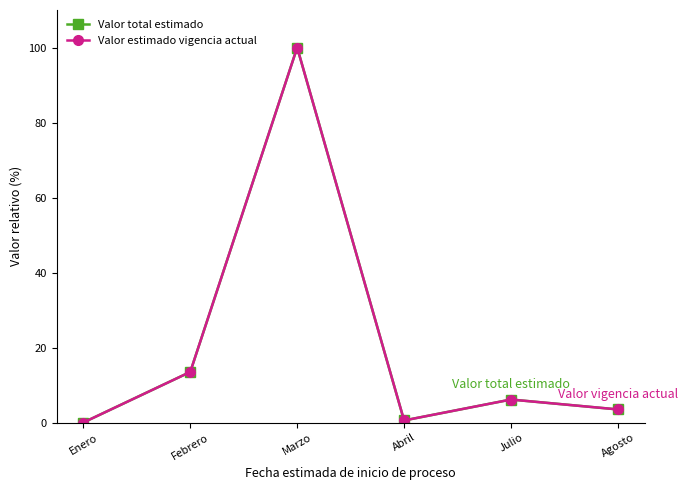

The value of Valor estimado vigencia actual at Julio is 8.9. True or false?

False